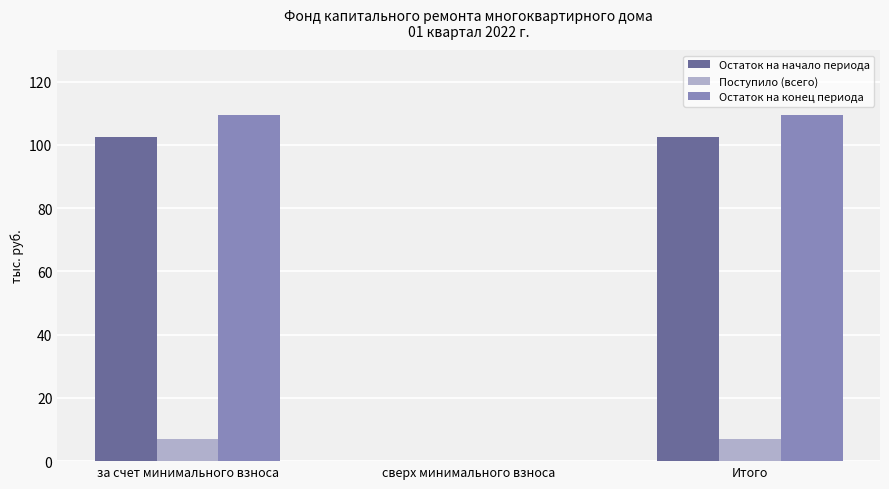

The Поступило (всего) series shows 4.4 at сверх минимального взноса. True or false?

False